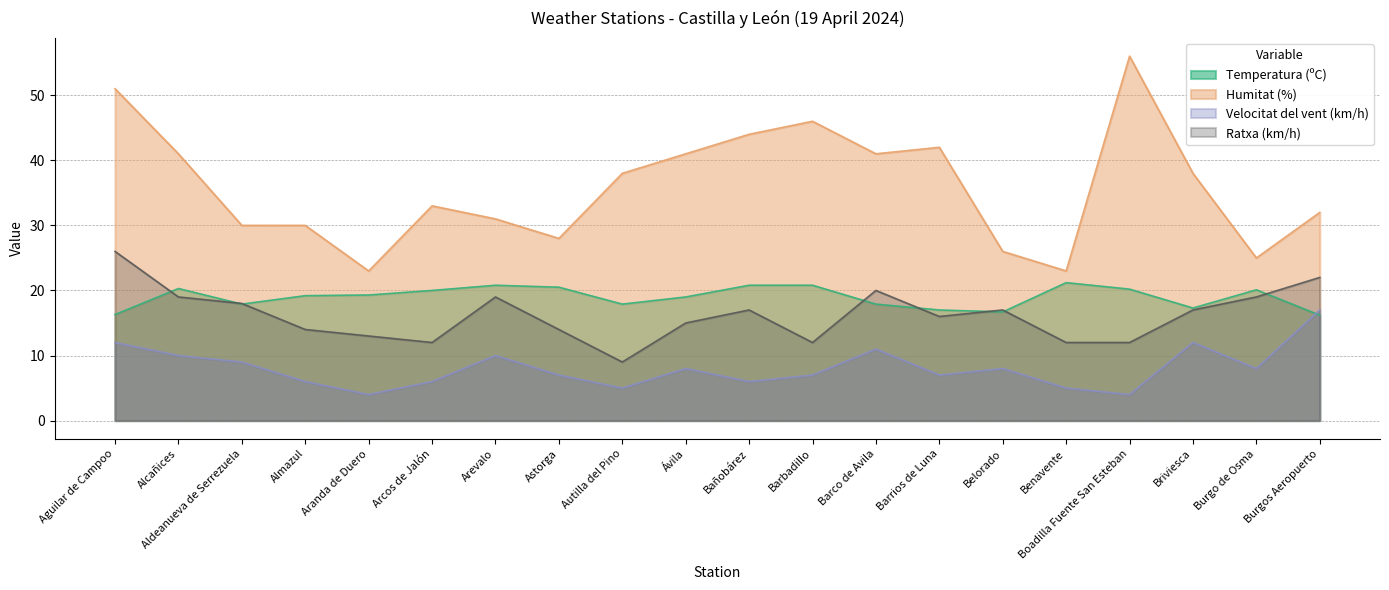

What value does the Temperatura (ºC) series have at Belorado?

16.7